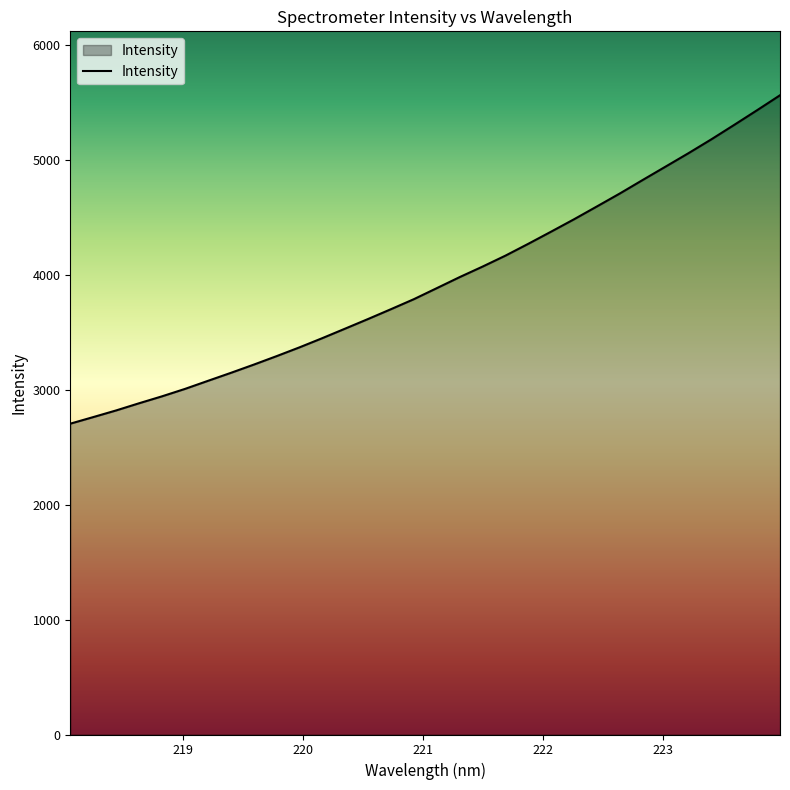

What is the greatest value displayed?

5563.2